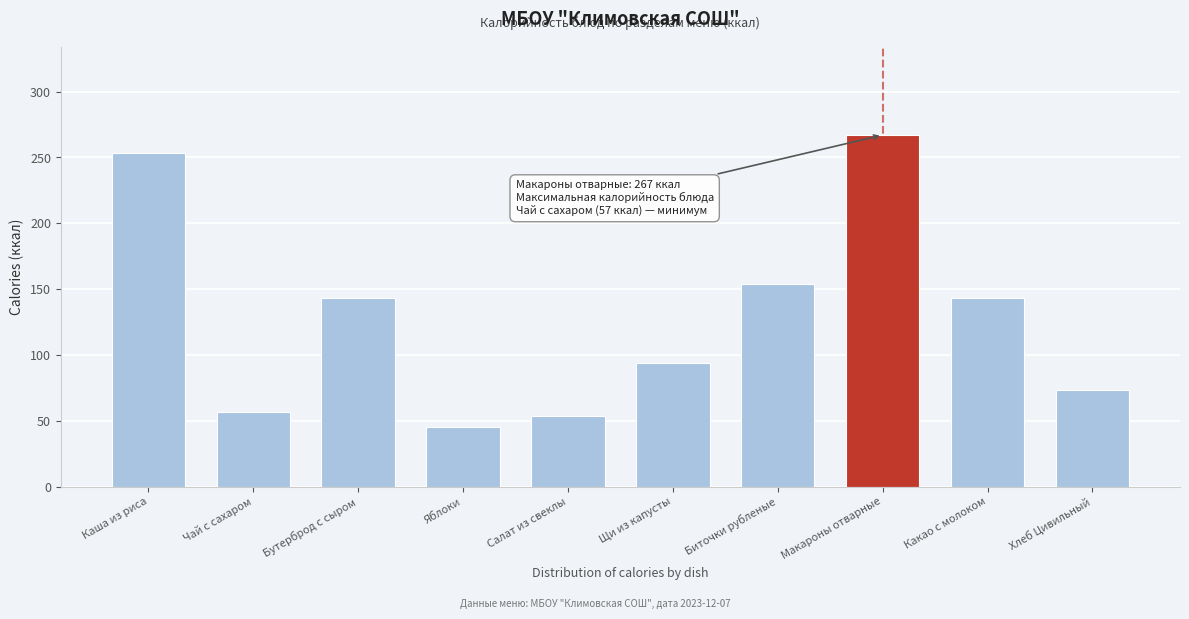

What is the ratio of the value at Какао с молоком to the value at Макароны отварные?

0.5